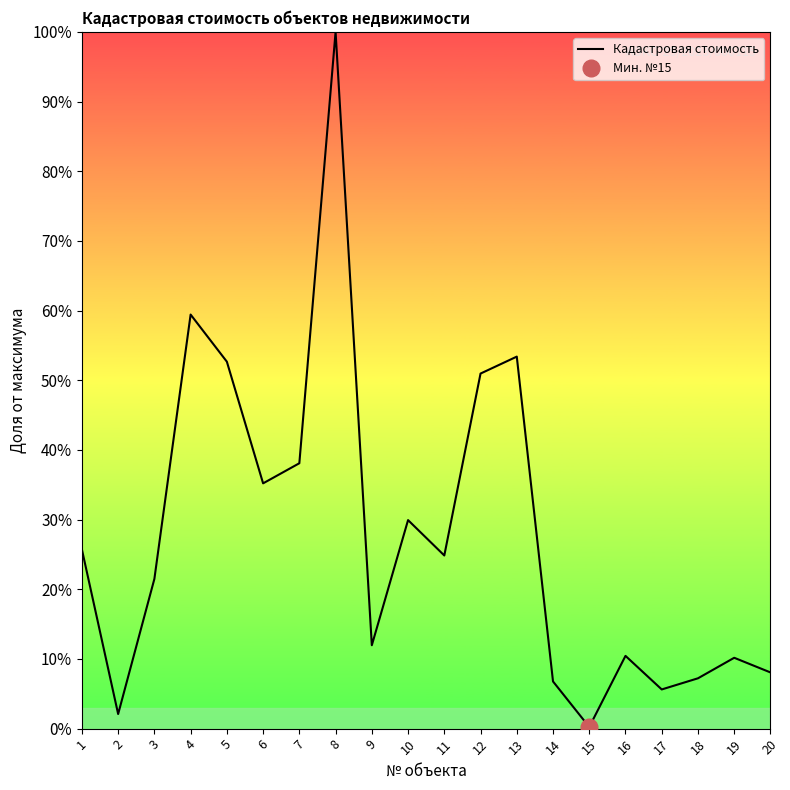

At which category does the data reach its first local valley?

2